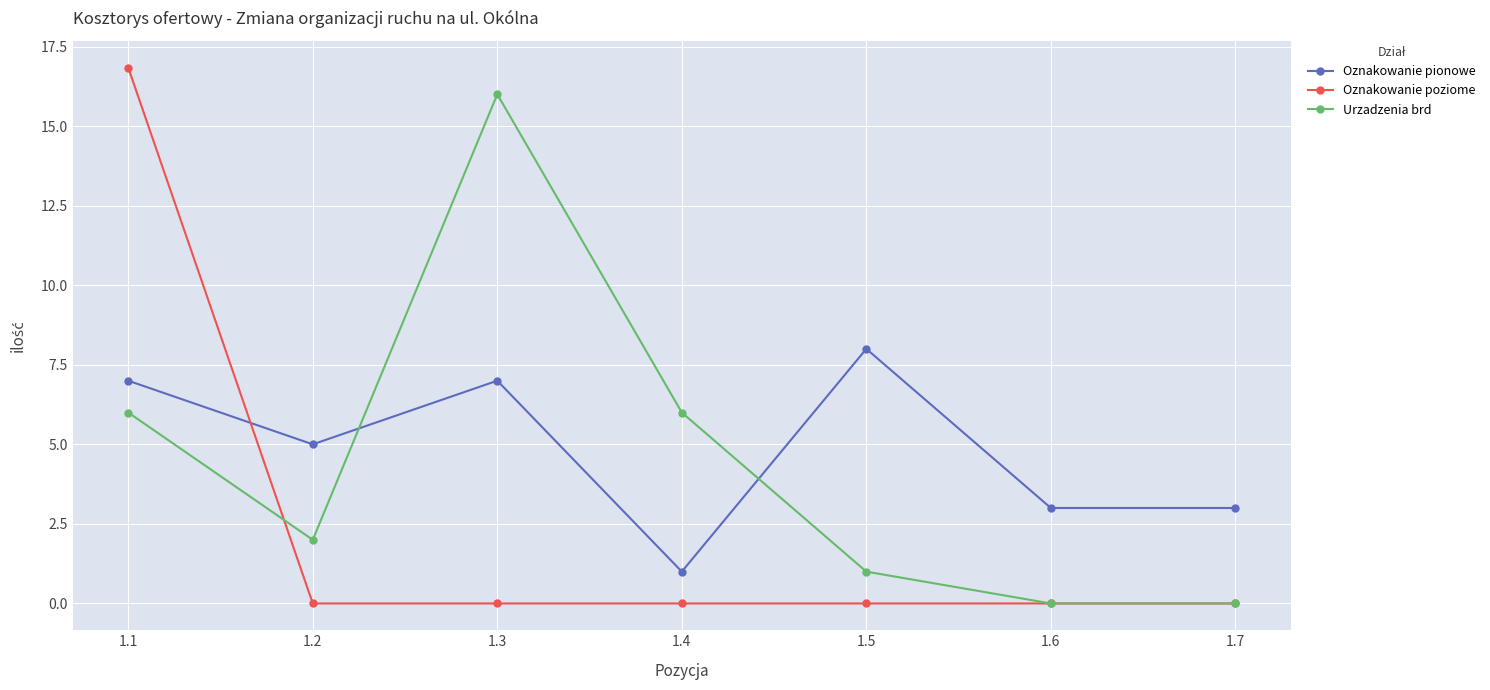

Does the chart have visible grid lines?

Yes